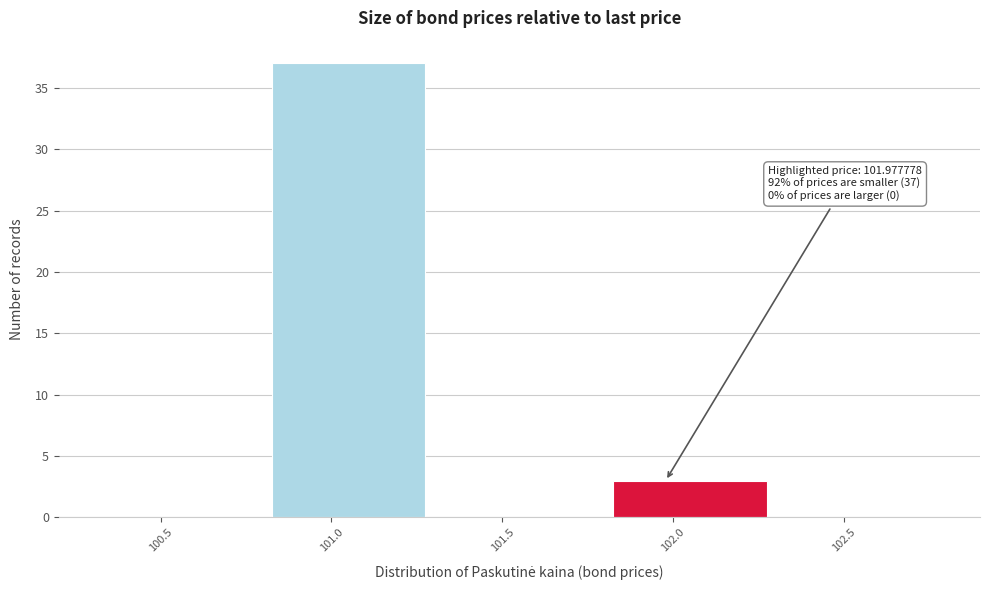

Over which range of the x-axis is the bar tallest?

100.8 to 101.3